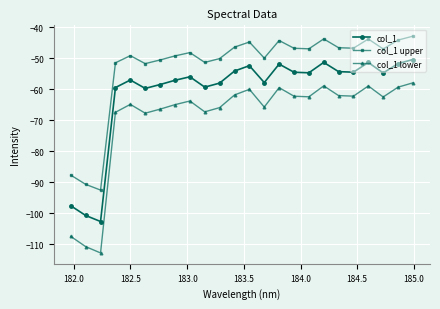

Which series has the largest range (max minus min)?

col_1 lower